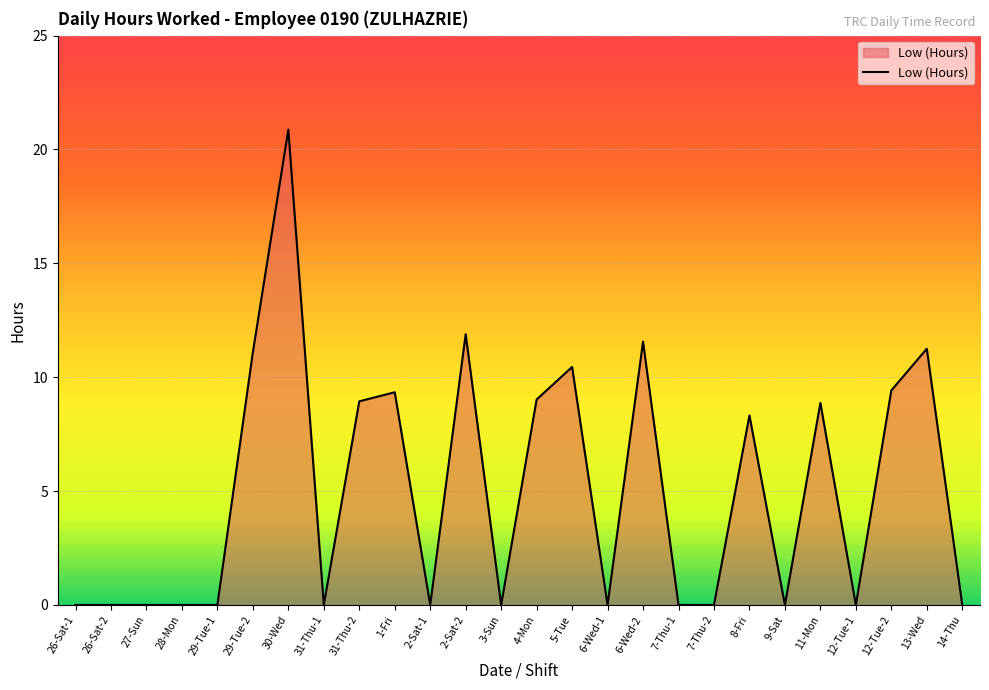

What position from the right is 2-Sat-1?

16